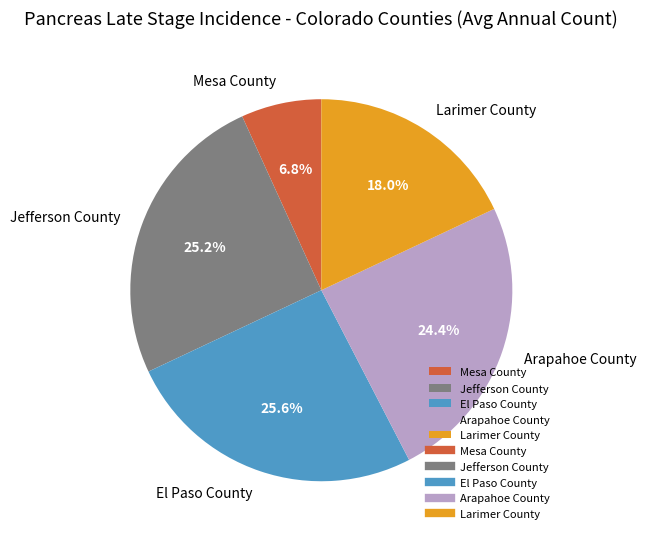

To the nearest percent, what portion does Jefferson County represent?

25%